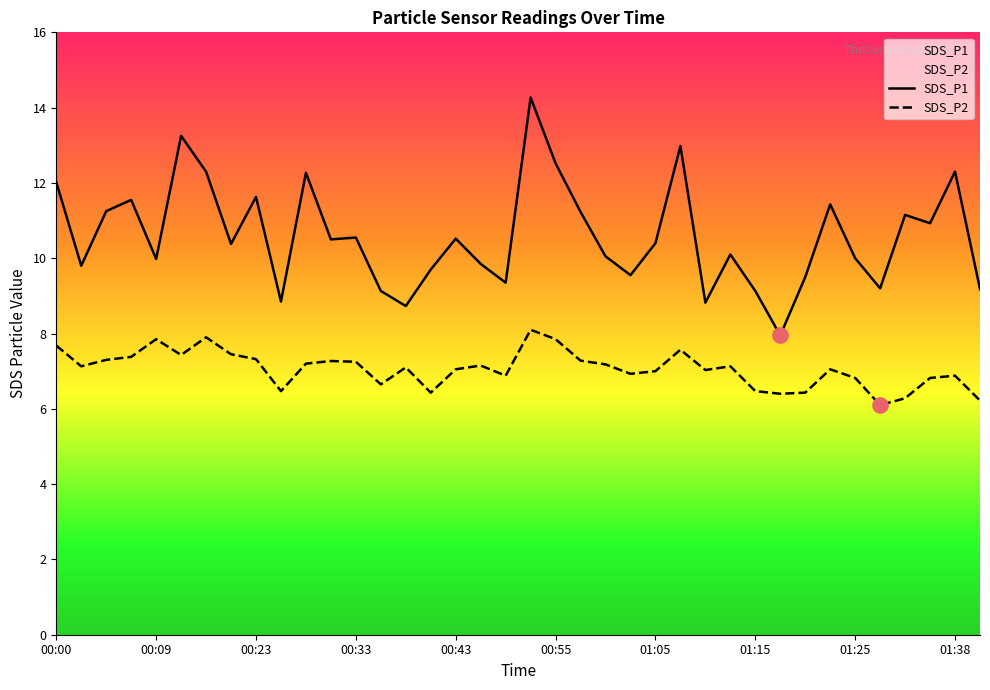

Which series contains the lowest Y value?

SDS_P2